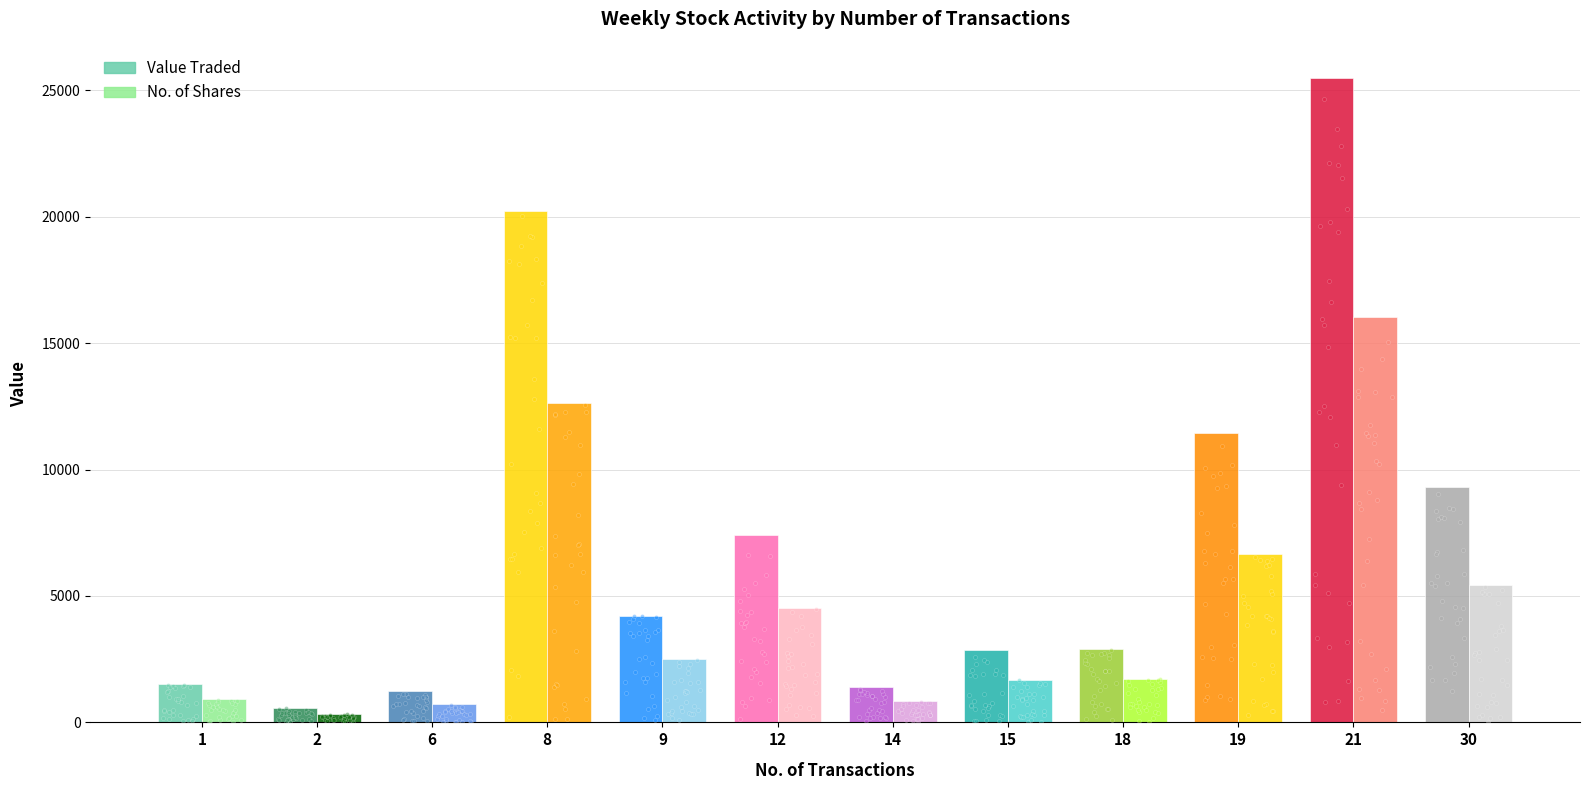

Which series has the widest spread of Y values?

Value Traded